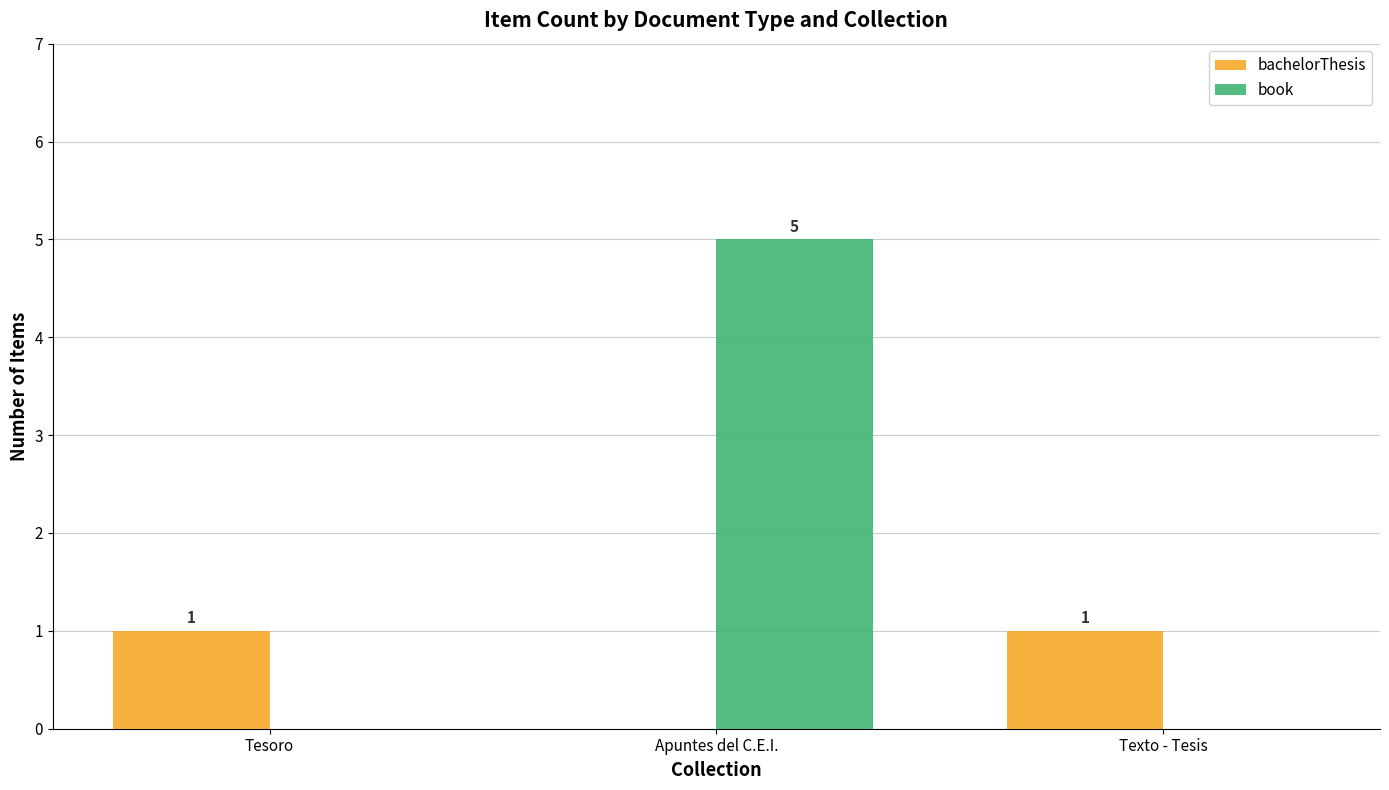

How many bachelorThesis values are between 0 and 1?

3